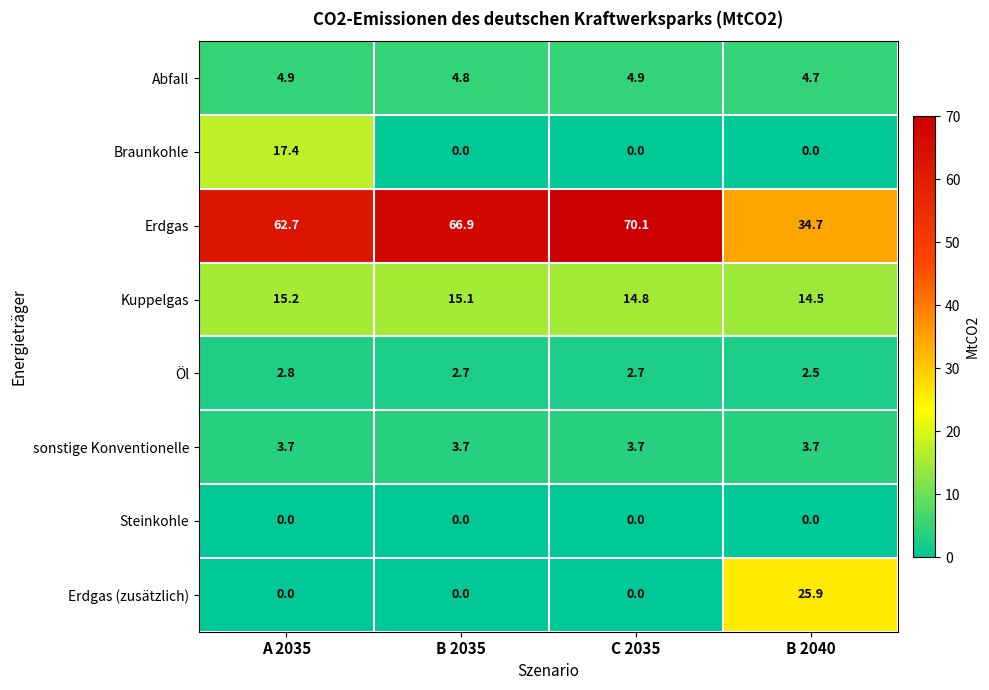

Which series has the largest total across all categories?

Erdgas